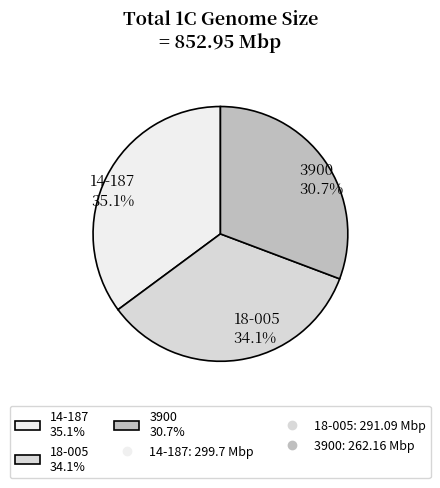

What percentage do 3900 and 18-005 together represent?

64.9%